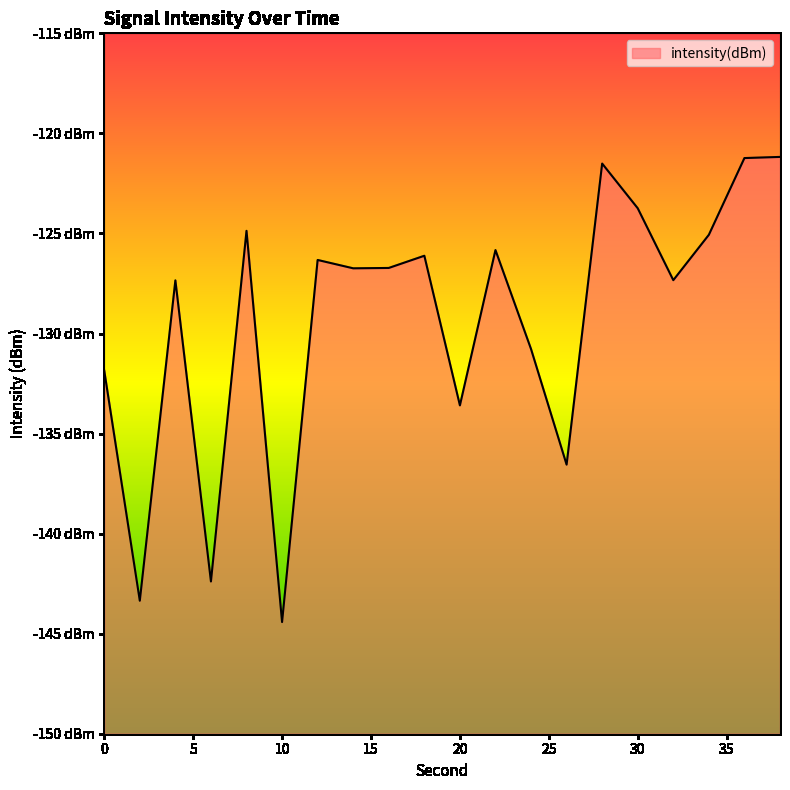

How many lines are shown in the chart?

1